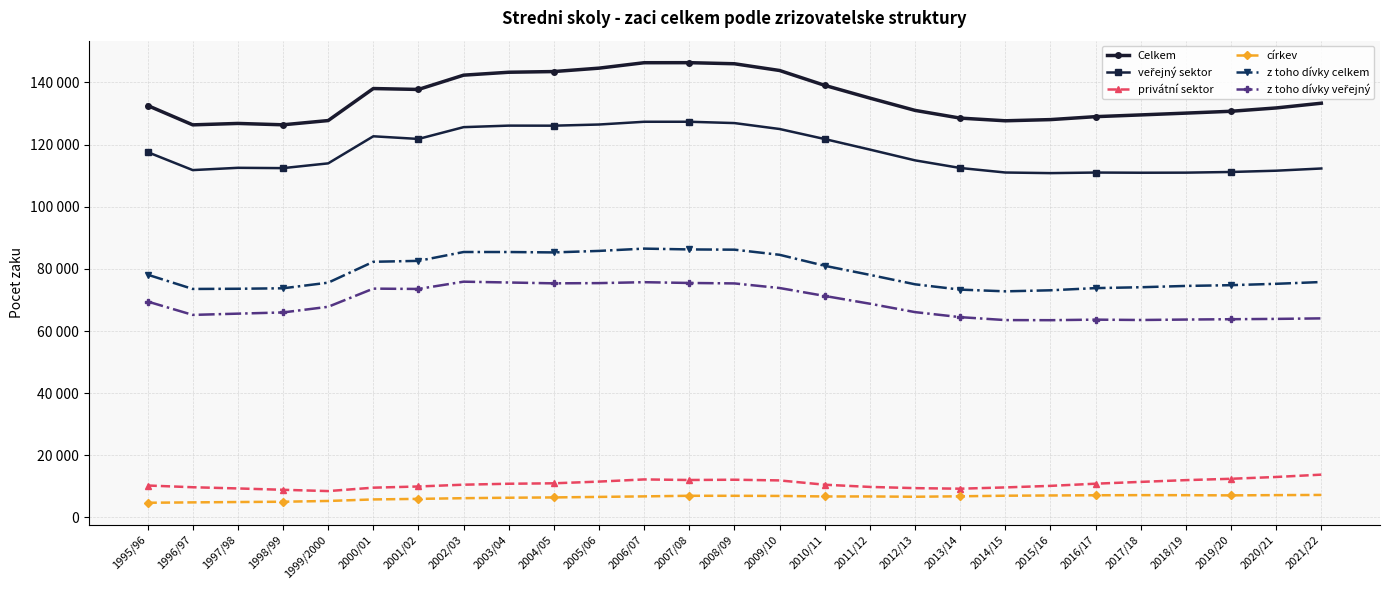

Is this an area chart (filled region under the line)?

No